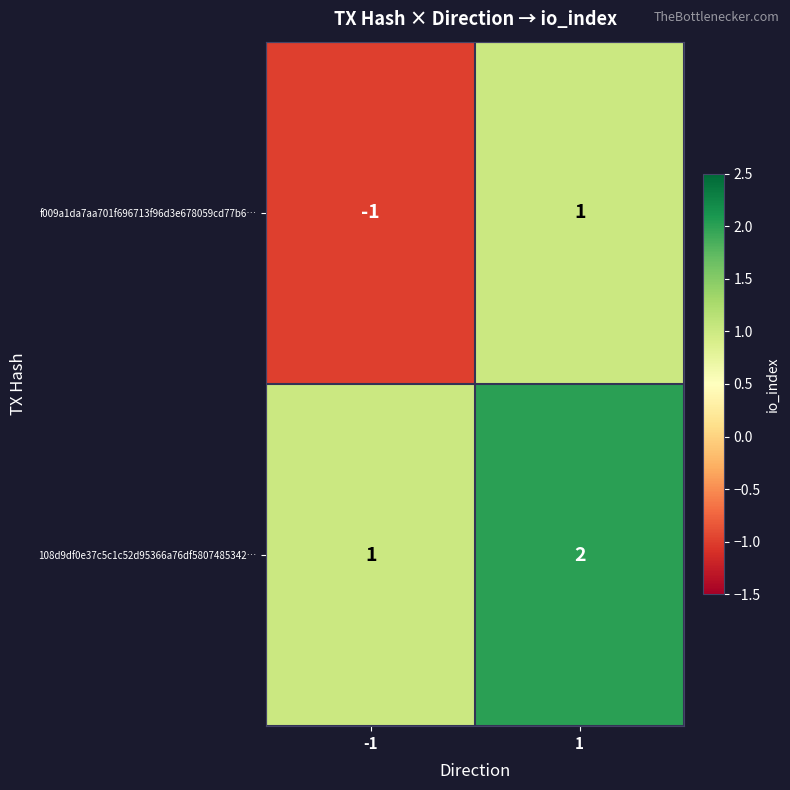

Rank the series at 1 from highest to lowest value.

108d9df0e37c5c1c52d95366a76df5807485342…, f009a1da7aa701f696713f96d3e678059cd77b6…